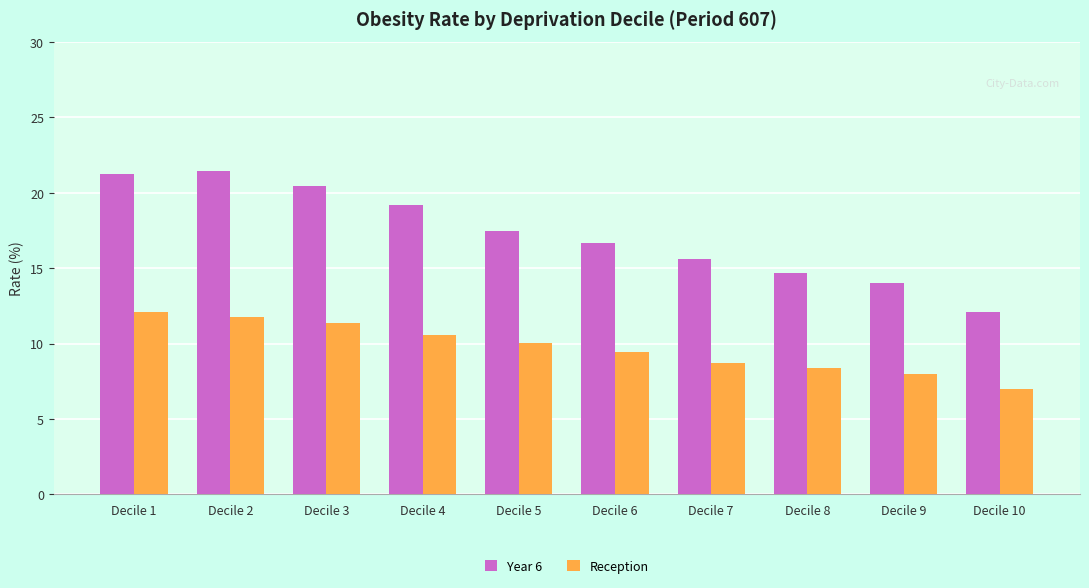

How many bars are there in total?

20